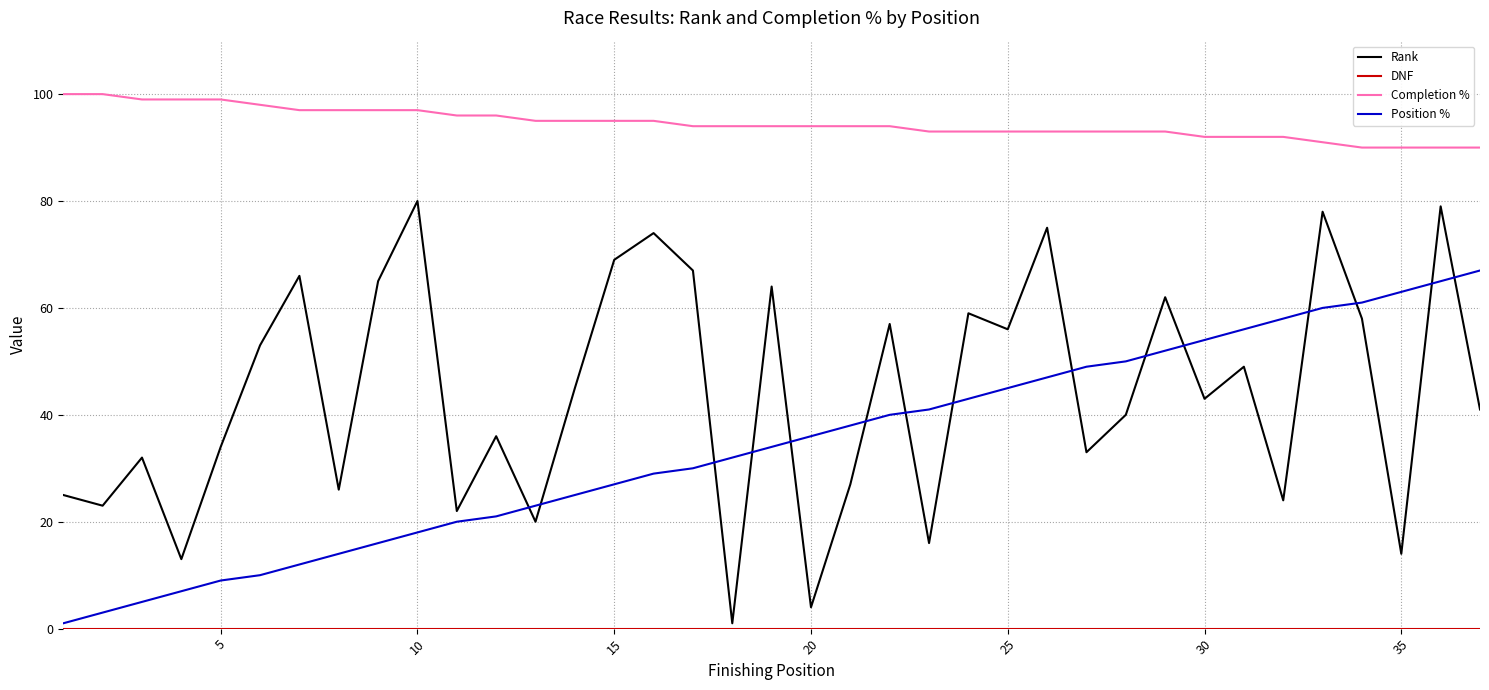

Which series has the largest range (max minus min)?

Rank